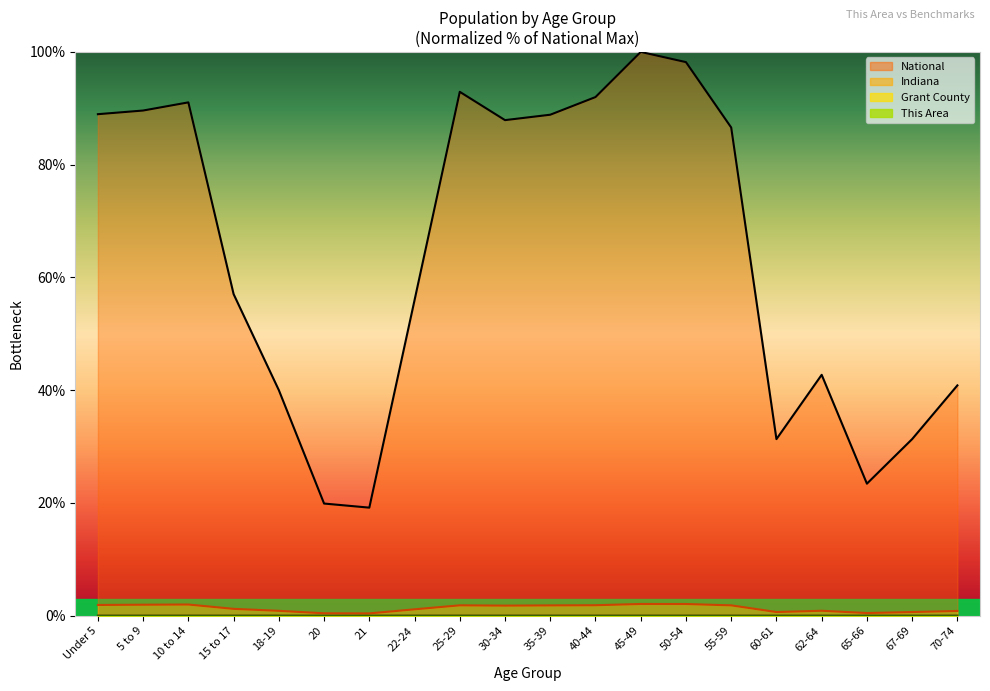

Which category has the highest value in the Grant County series?

50-54